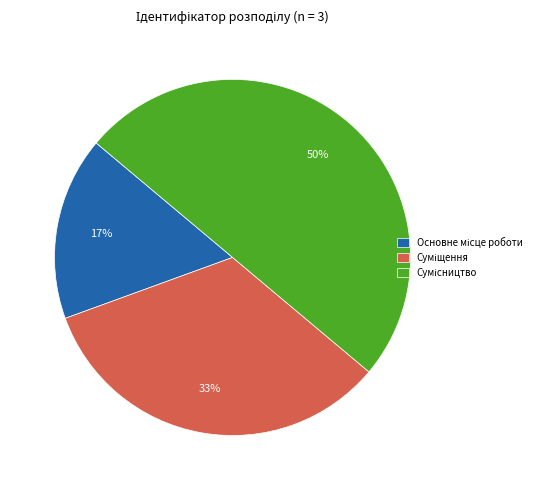

To the nearest percent, what is the difference between the largest and smallest slice percentages?

33%